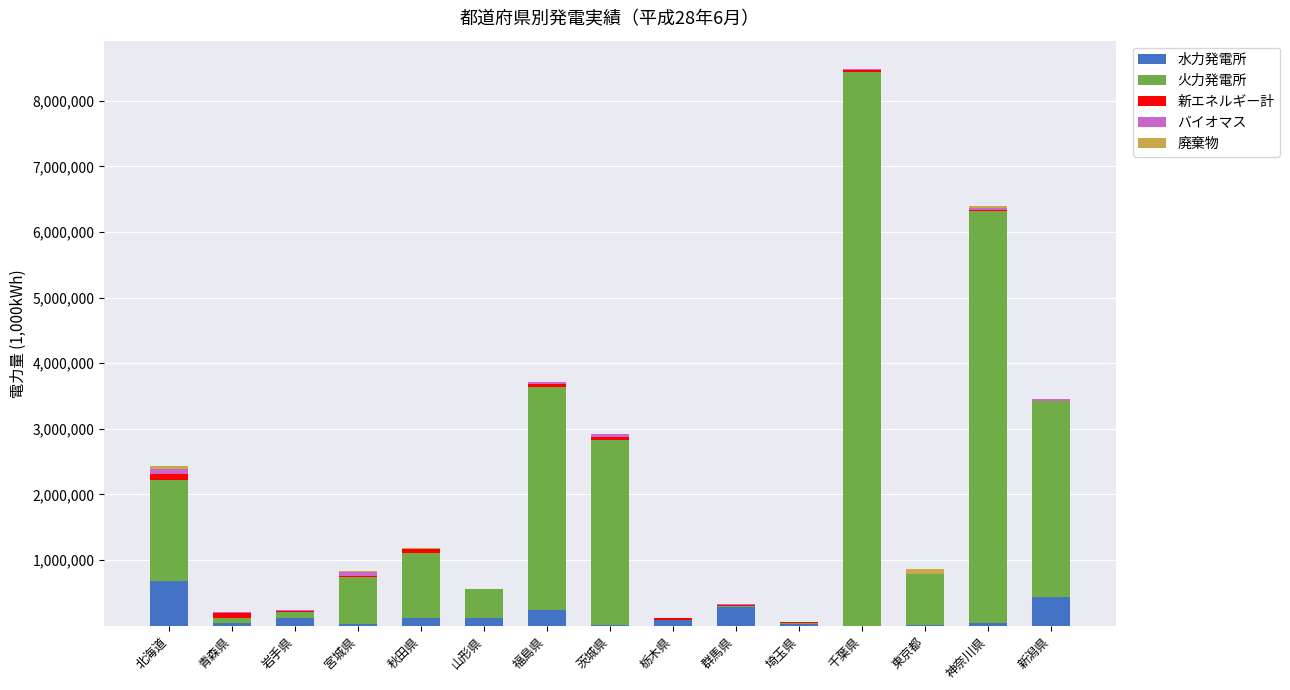

The value of 水力発電所 at 新潟県 is 434314.0. True or false?

True